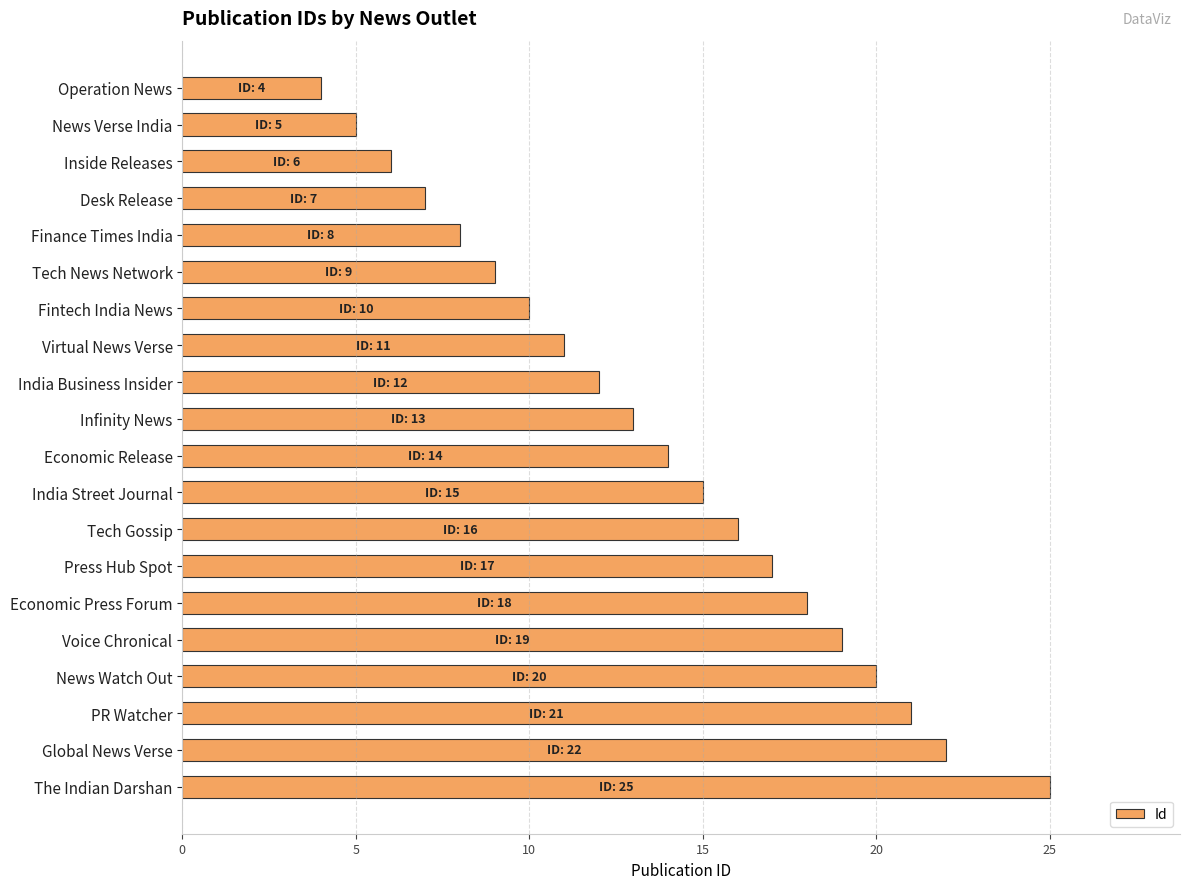

Are the bars grouped side by side (vs. stacked)?

No